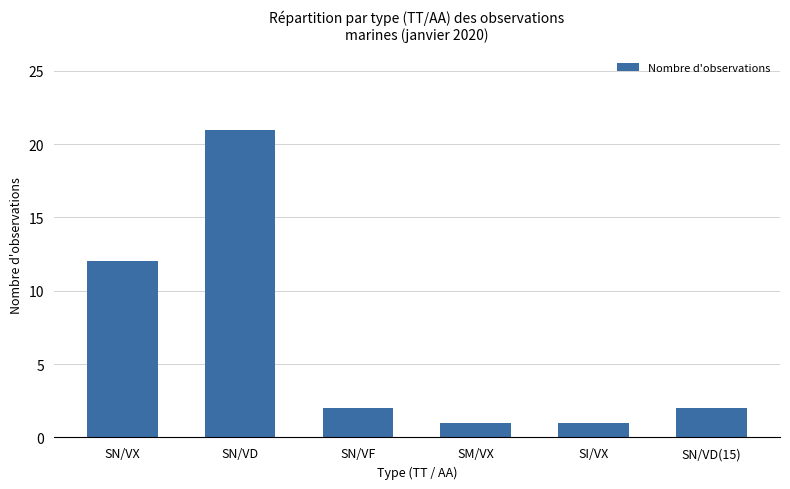

Are the bars horizontal?

No